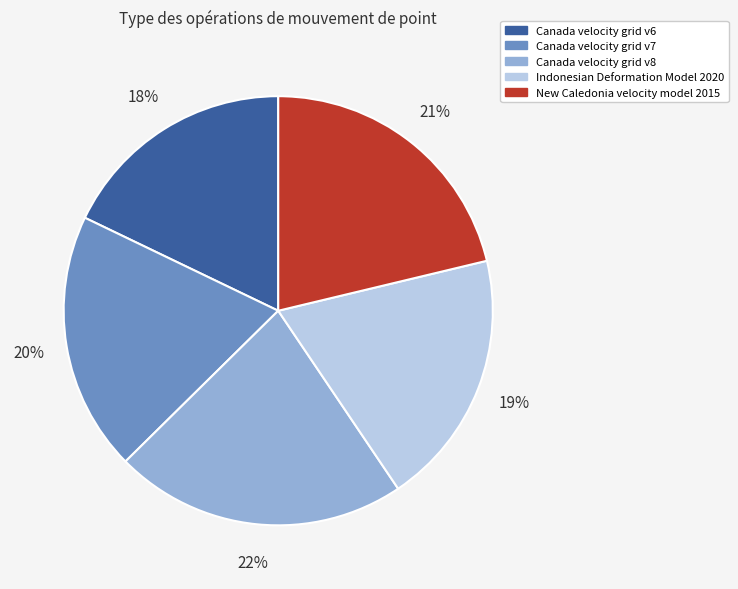

To the nearest percent, what is the difference between the largest and smallest slice percentages?

4%